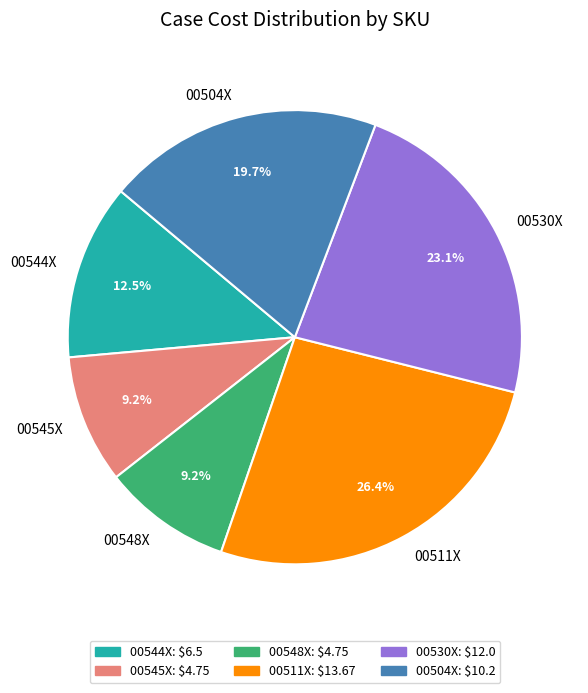

Is the sum of 00504X and 00544X greater than half?

No